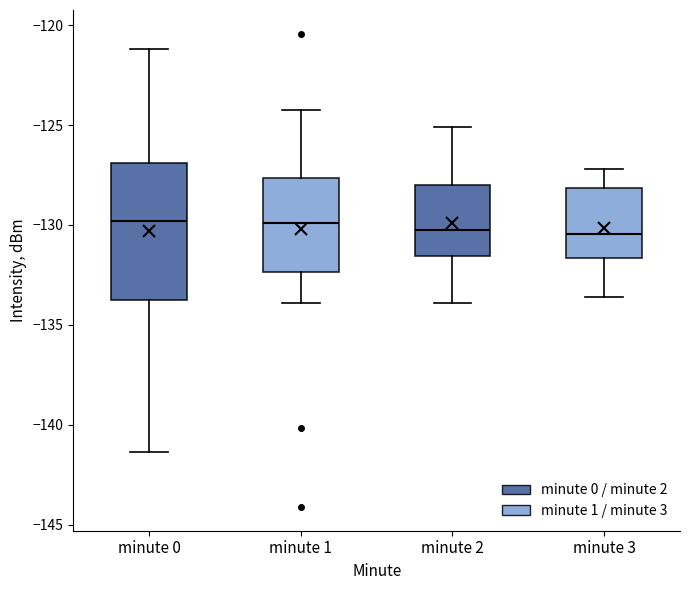

Reading left to right, read every box against the y-axis: the position of its median line, the range the box covers, and the ends of its whiskers. The values are not printed on the chart, so give them approximately, as read against the axis.

minute 0: median -130.0, box -133.5 to -127.0, whiskers -141.5 to -121.0
minute 1: median -130.0, box -132.5 to -127.5, whiskers -134.0 to -124.0
minute 2: median -130.0, box -131.5 to -128.0, whiskers -134.0 to -125.0
minute 3: median -130.5, box -131.5 to -128.0, whiskers -133.5 to -127.0